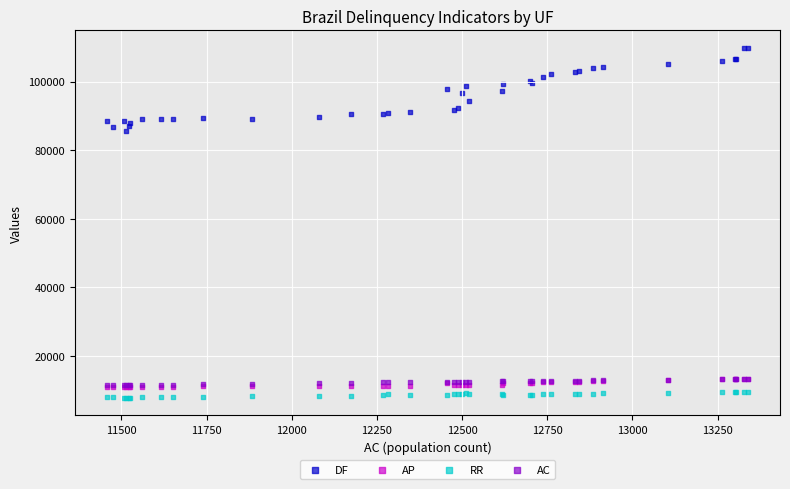

What are all the series names shown in the legend?

DF, AP, RR, AC